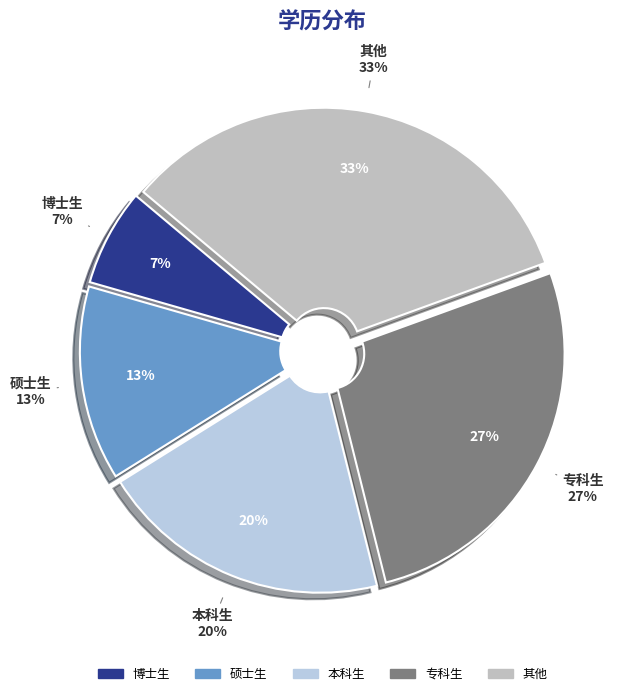

What percentage is the 硕士生 slice, to the nearest percent?

13%